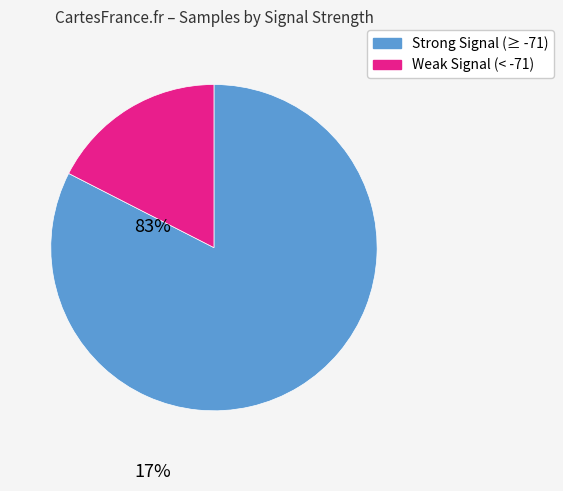

Does any single category account for the majority?

Yes